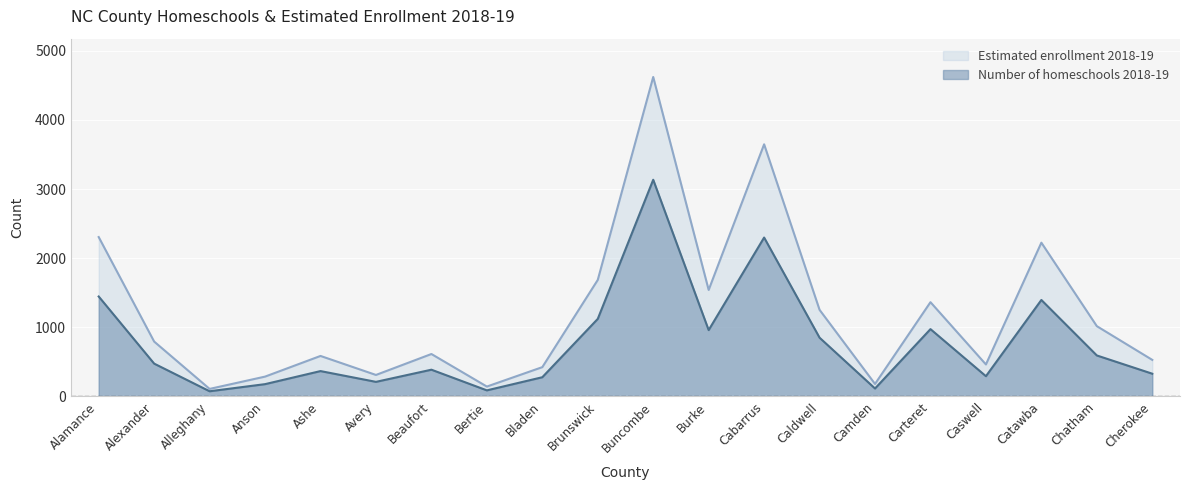

Between Burke and Cherokee, which series saw the biggest shift?

Estimated enrollment 2018-19